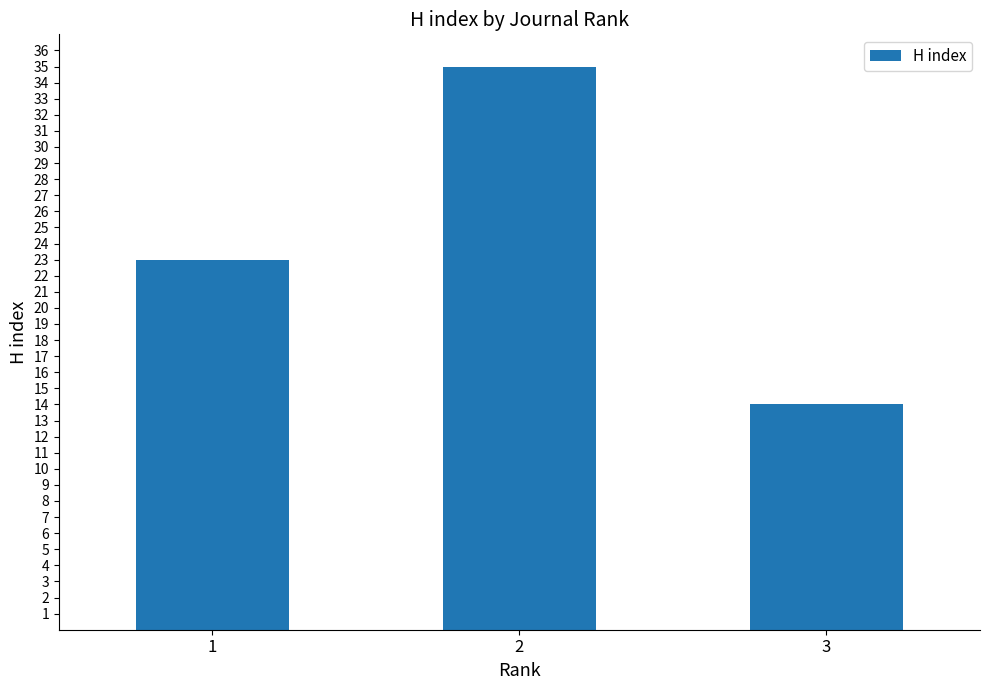

What is the sum of all values?

72